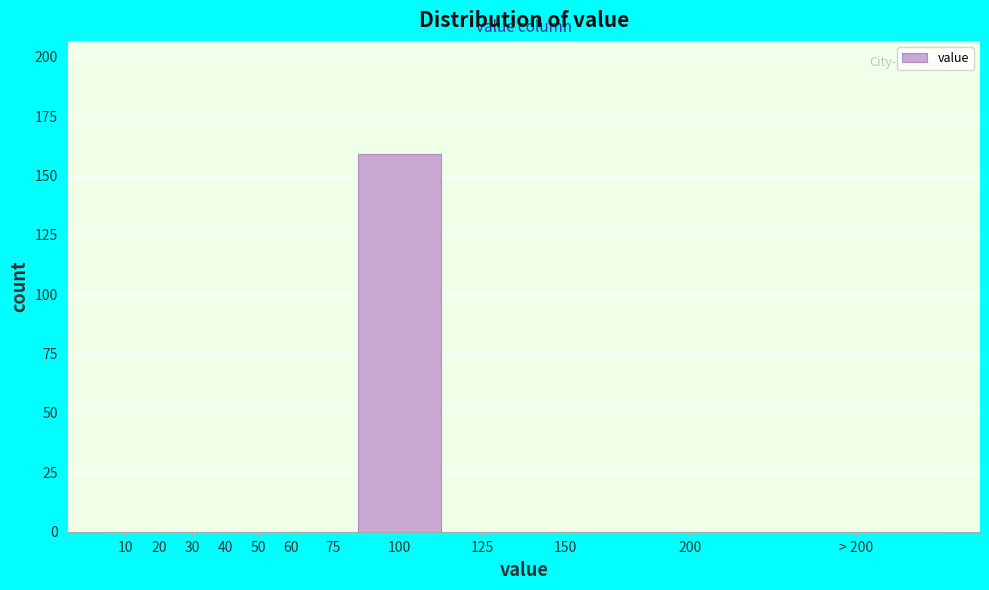

Reading left to right, extract all data points from this chart.

10=0	20=0	30=0	40=0	50=0	60=0	75=0	100=159	125=0	150=0	200=0	> 200=0